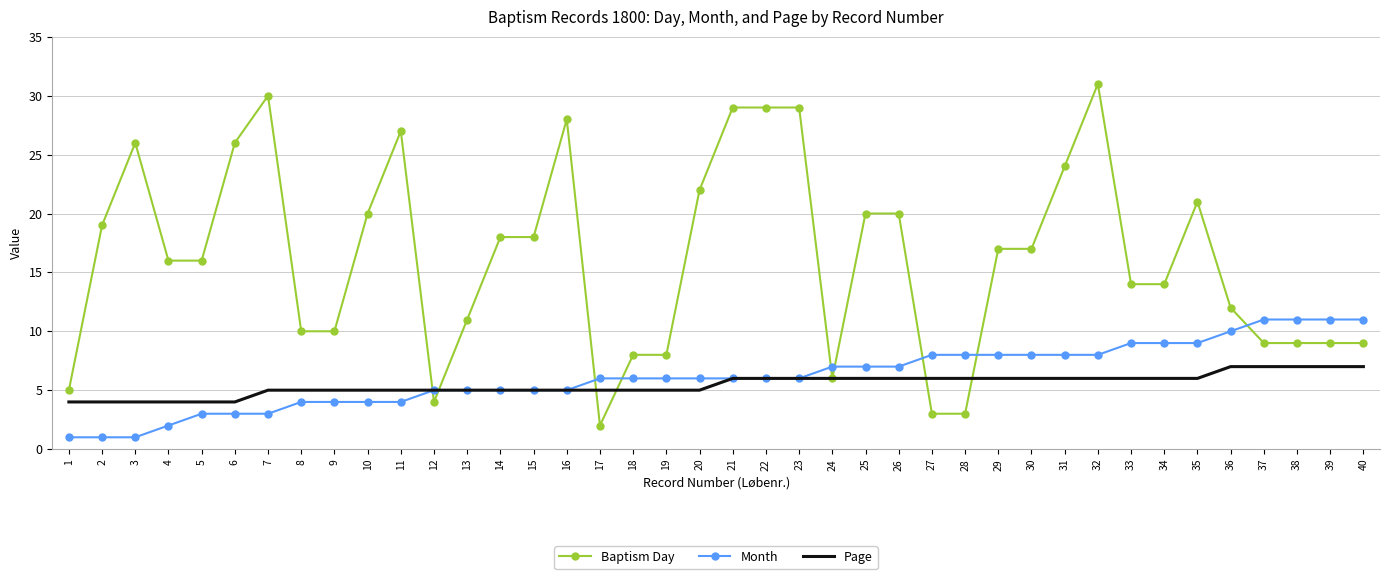

True or false: Month has a value of 16 at 36.

False